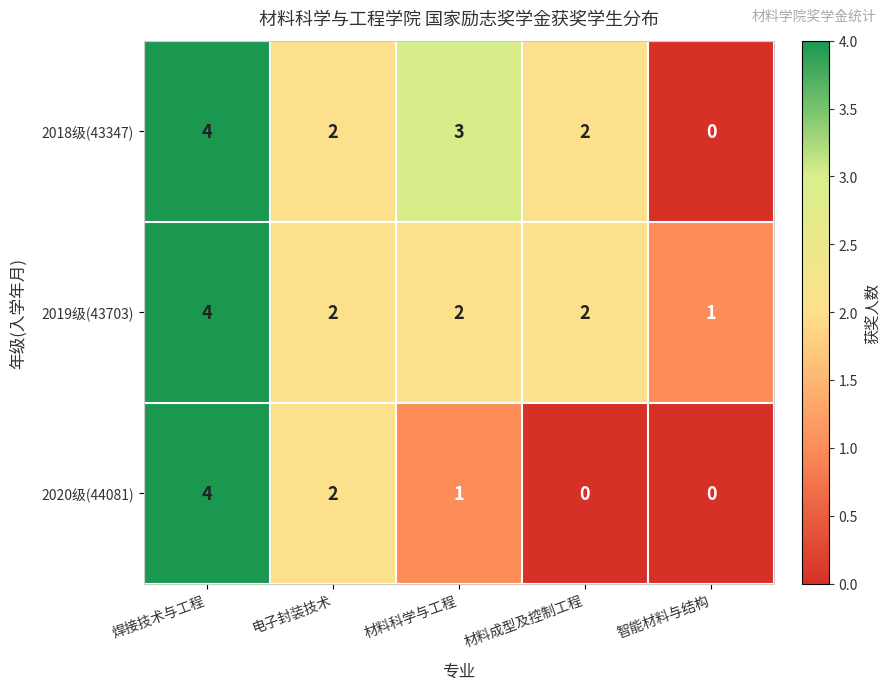

At 材料科学与工程, list the series in order from largest to smallest.

2018级(43347), 2019级(43703), 2020级(44081)